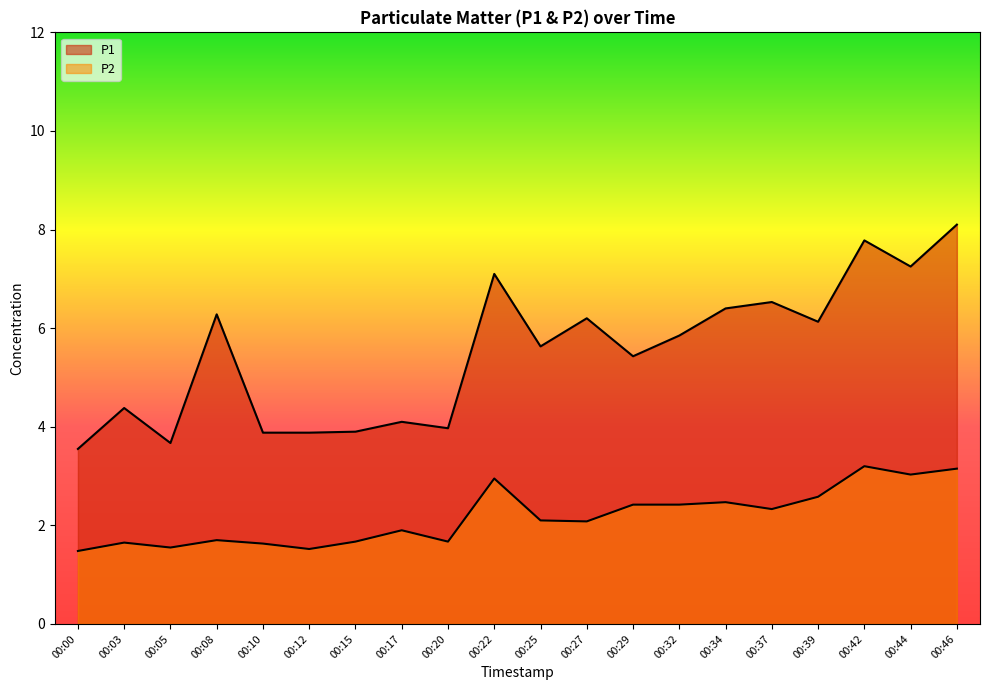

Which label corresponds to the largest value in the chart?

00:46